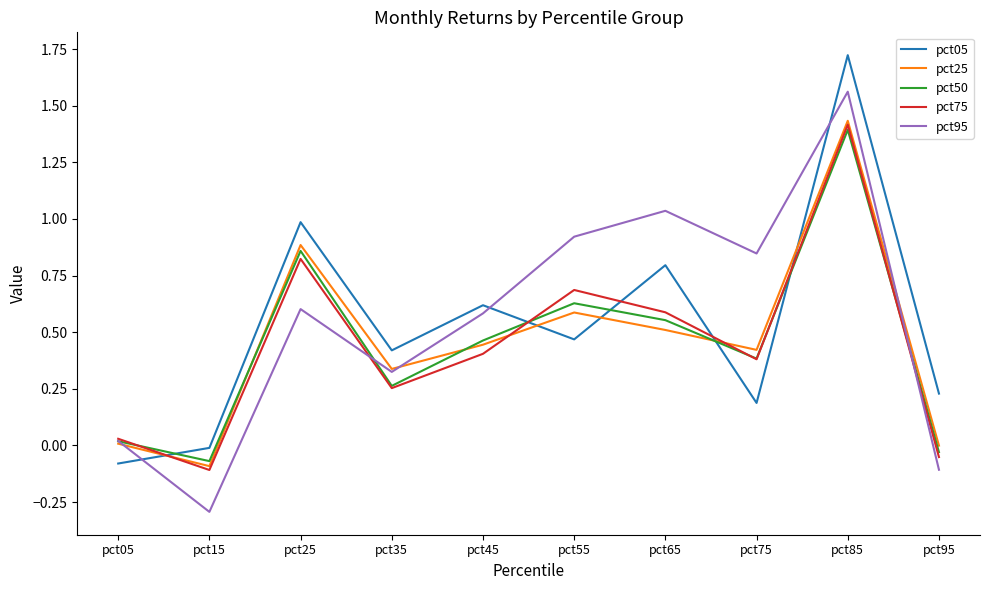

Which series has the largest range (max minus min)?

pct95